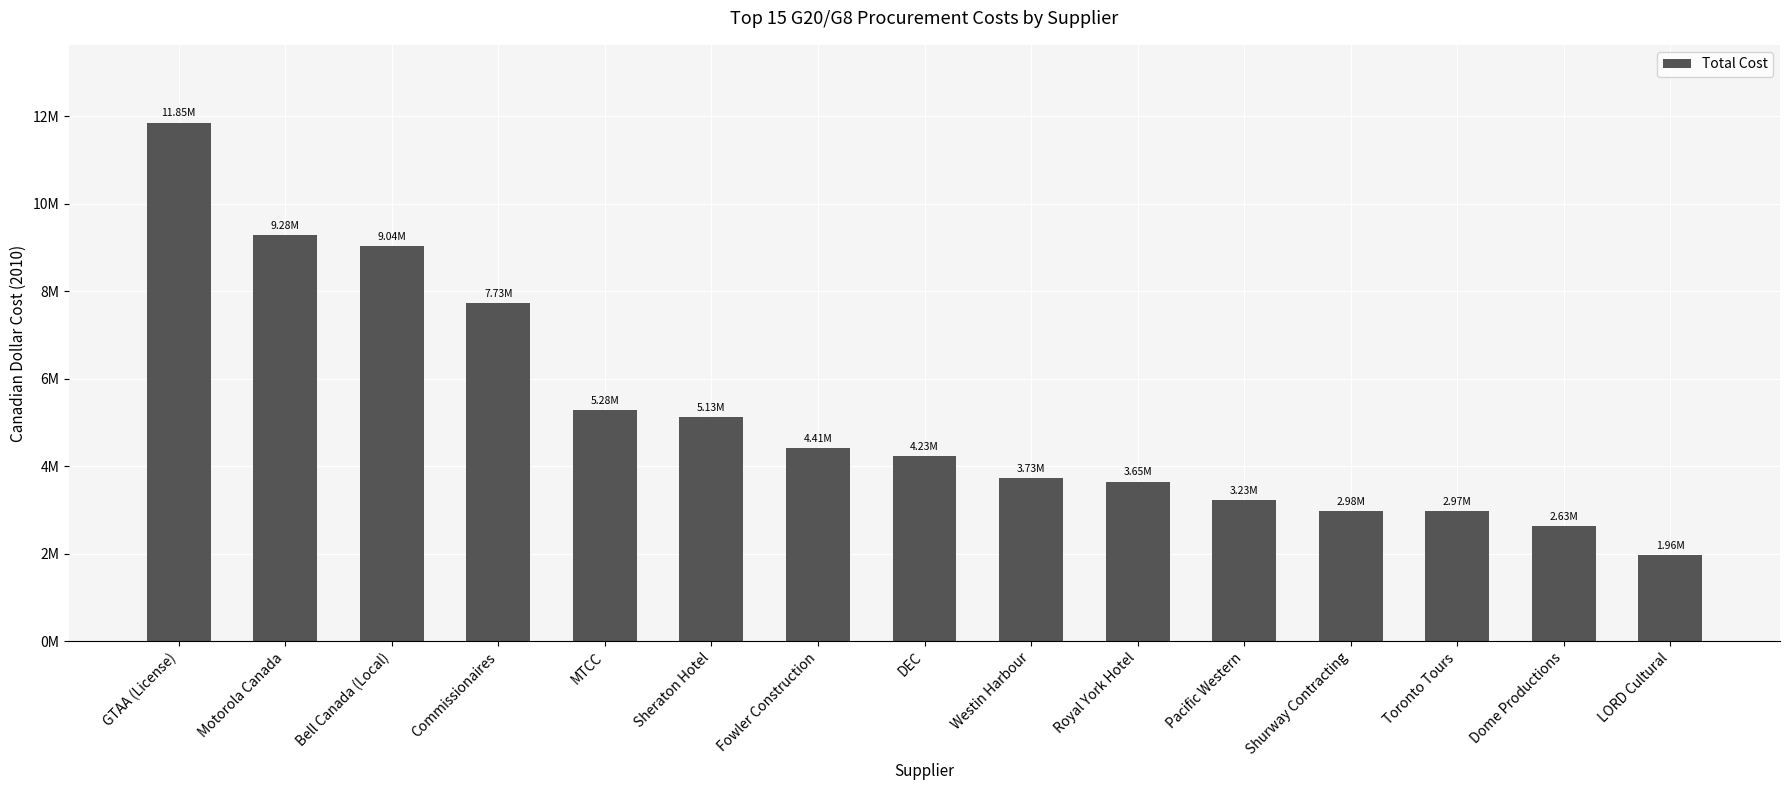

Does the chart contain any negative values?

No